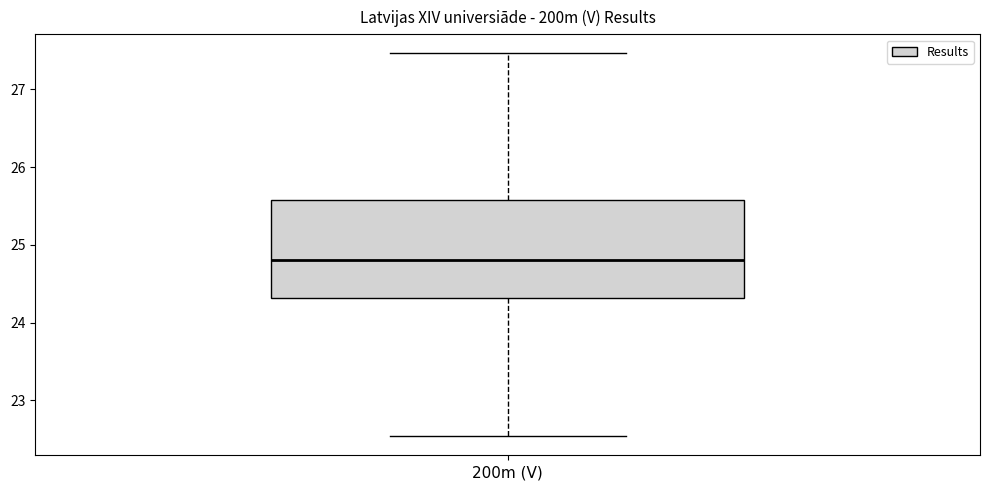

Where is the lower edge of the box for 200m (V) on the y-axis? The values are not printed on the chart, so give them approximately, as read against the axis.

24.3